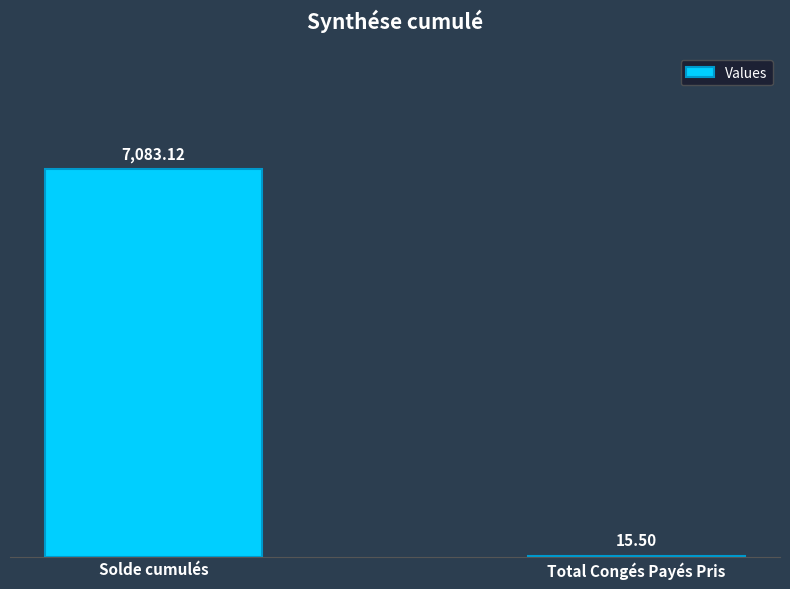

What is the average value?

3549.3